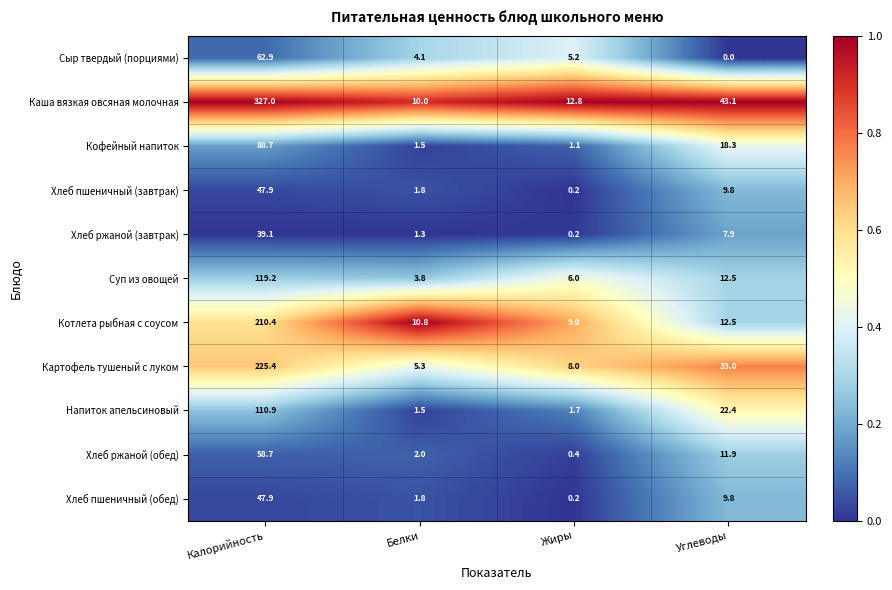

True or false: Суп из овощей has a value of 155.7 at Калорийность.

False